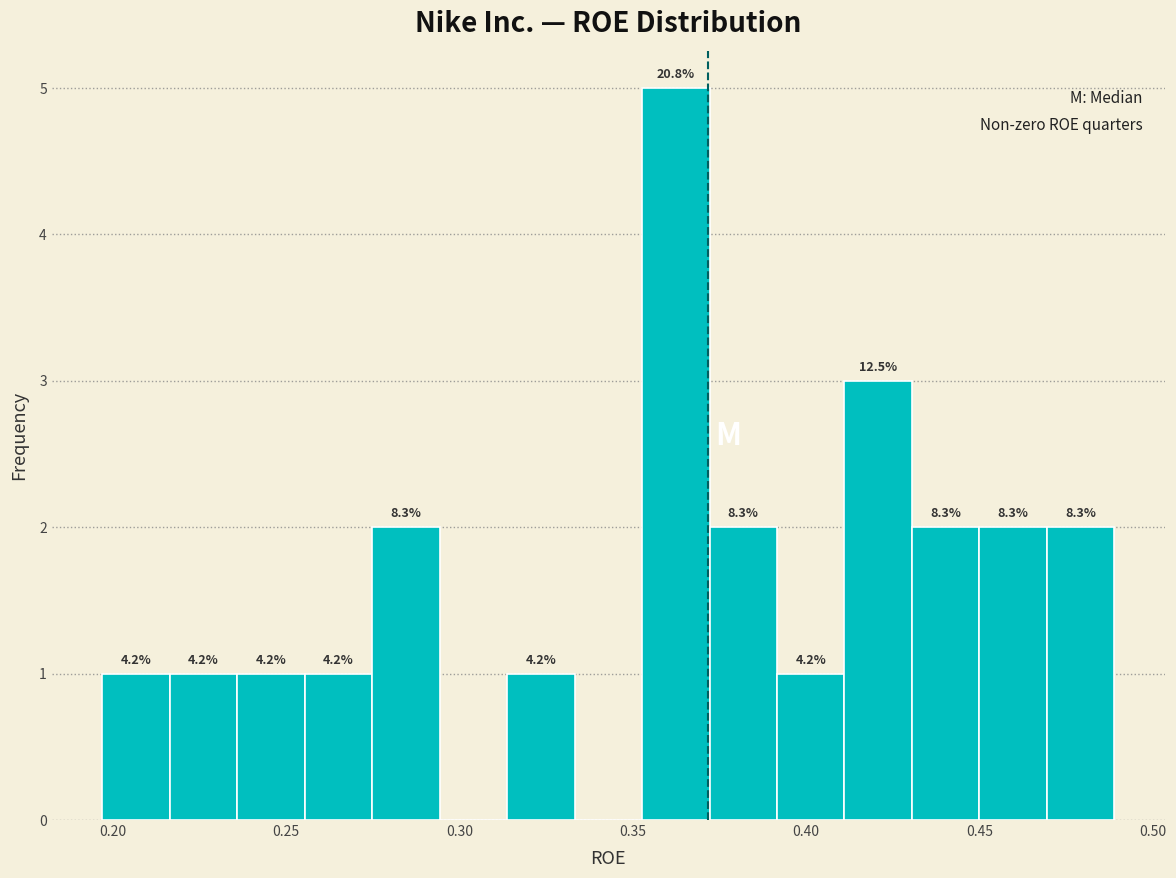

Around what value on the x-axis is the tallest bar? Give the approximate position of its centre, as read against the axis.

0.360